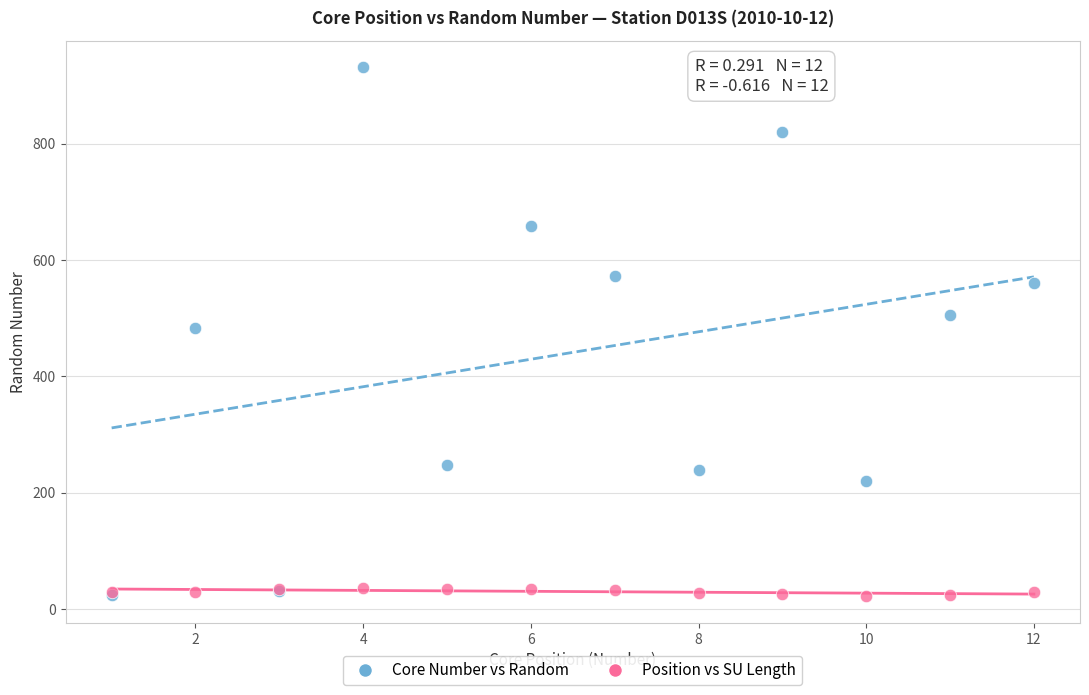

Which series has the largest Y range (max minus min)?

Core Number vs Random